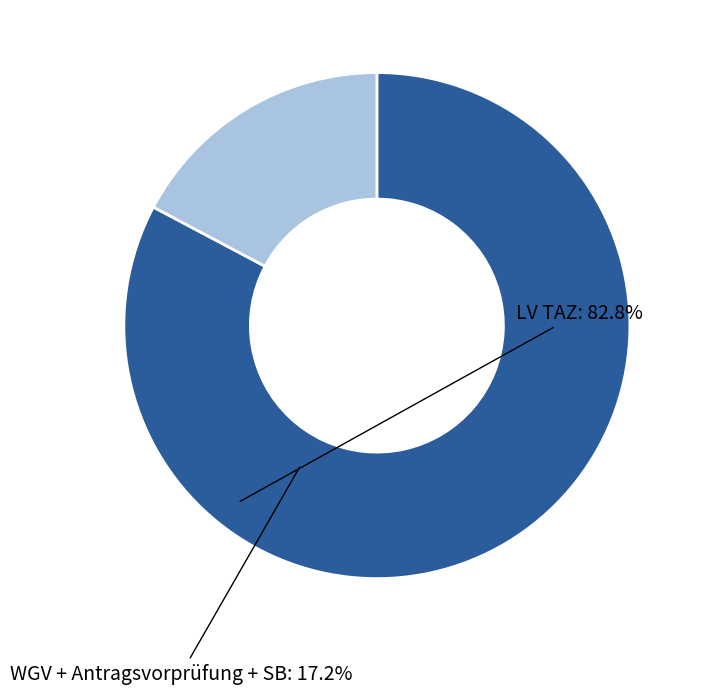

How many segments does this pie chart have?

2